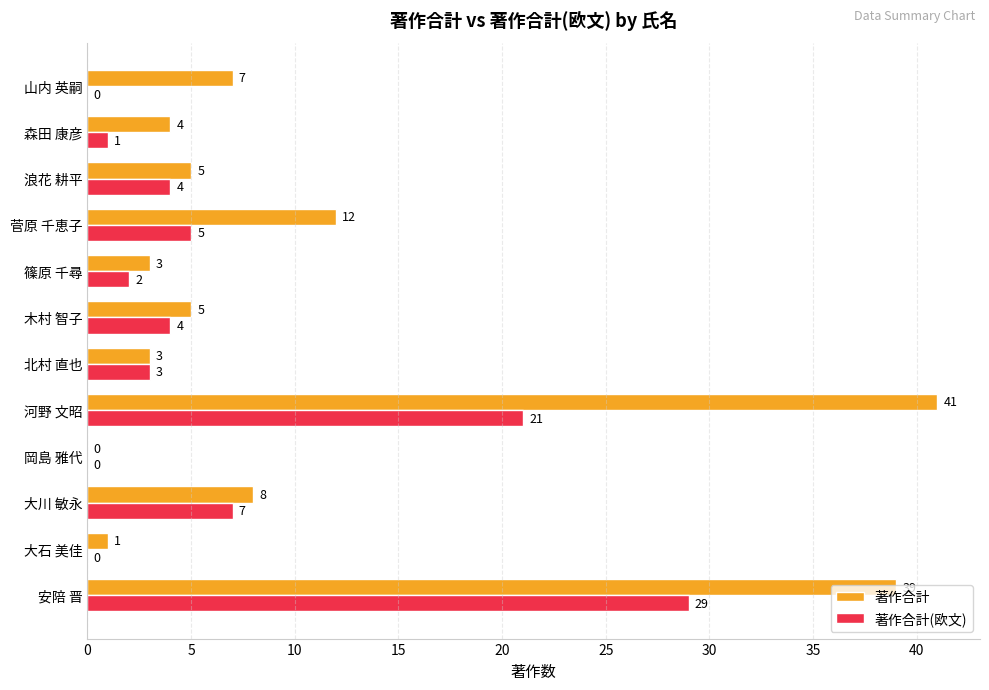

The 著作合計(欧文) series shows 0 at 岡島 雅代. True or false?

True